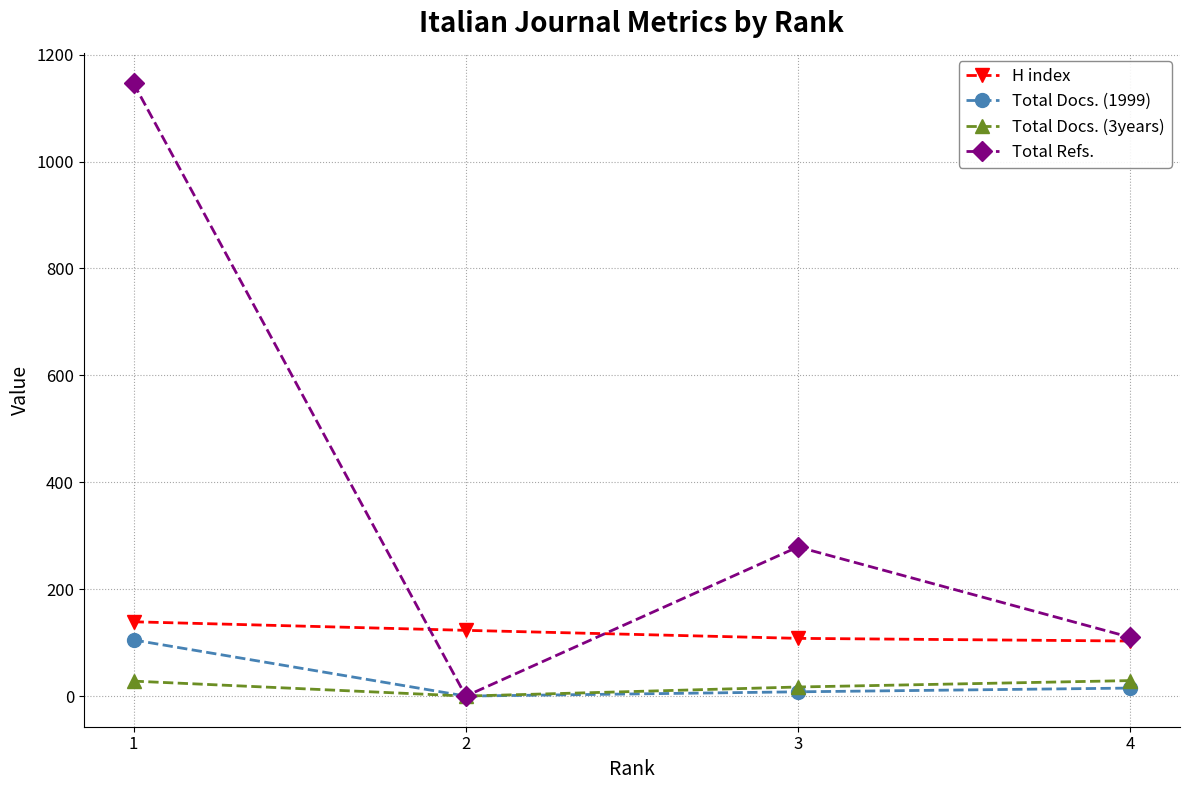

What is the total value across all series at 2?

123